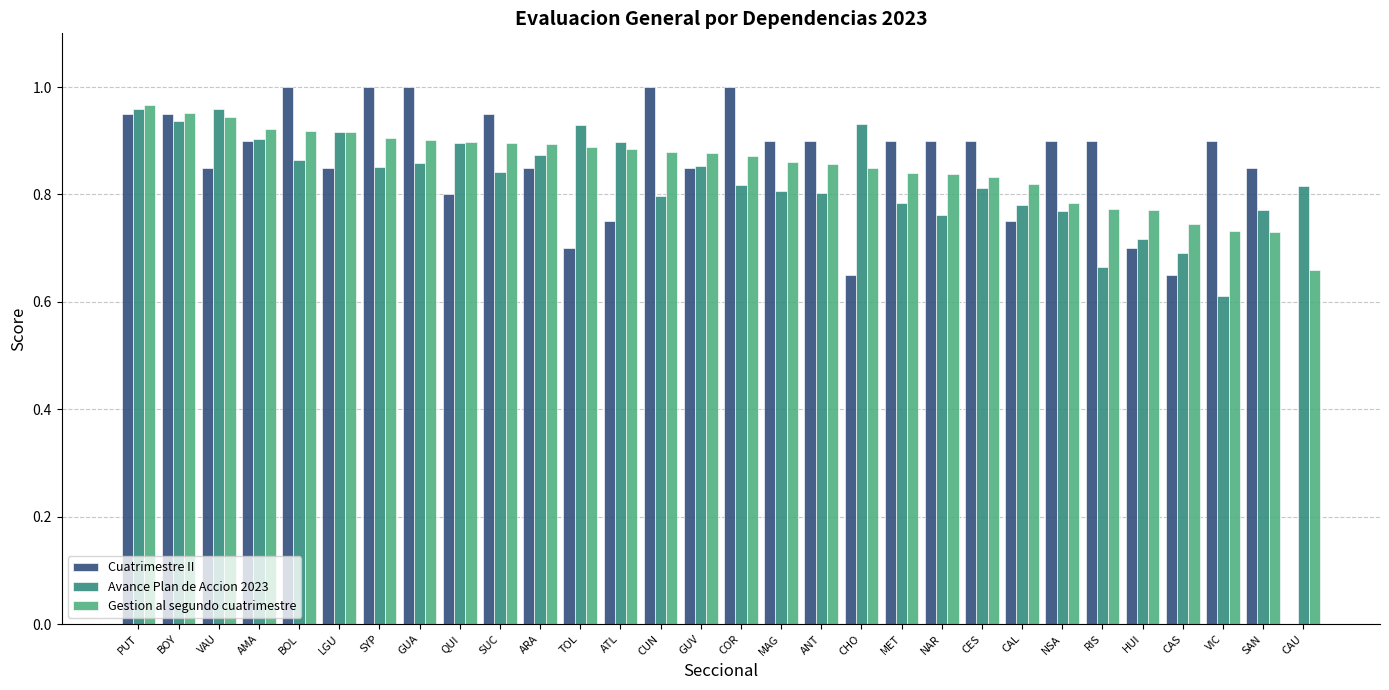

At which category is the sum across all series the highest?

PUT